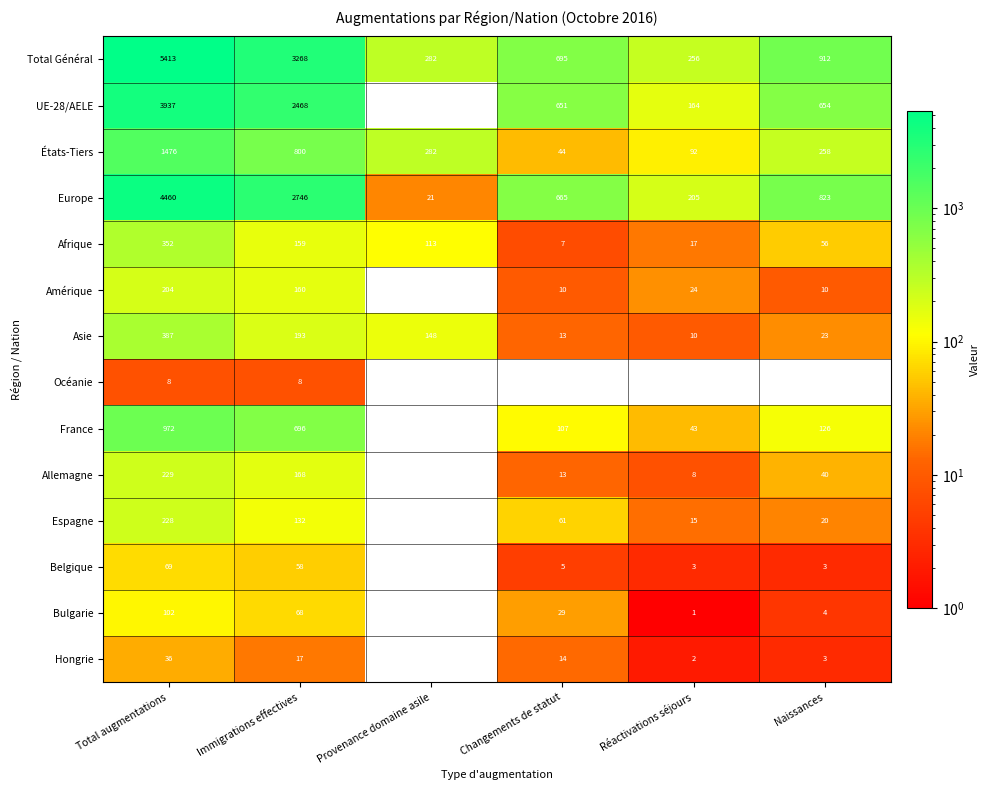

Rank the series by their maximum value, from highest to lowest.

Total Général, Europe, UE-28/AELE, États-Tiers, France, Asie, Afrique, Allemagne, Espagne, Amérique, Bulgarie, Belgique, Hongrie, Océanie